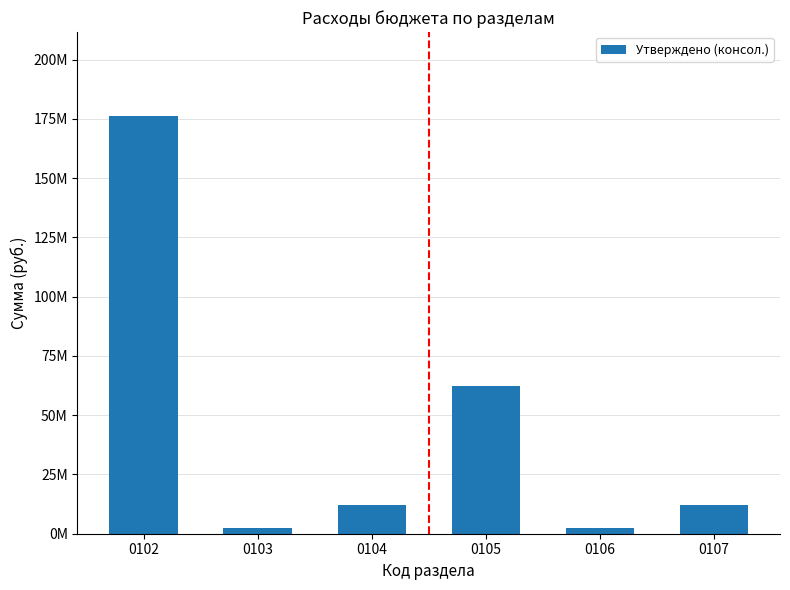

True or false: the data shows 62266017.5 at 0105.

True